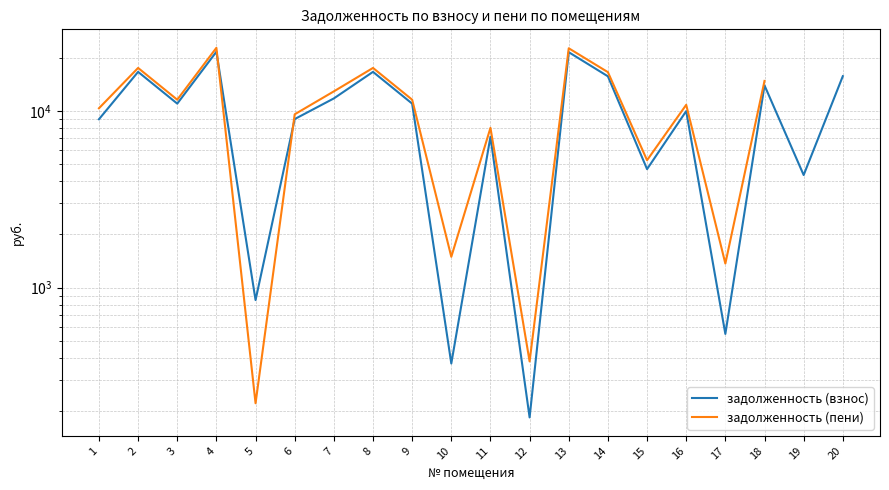

Read the задолженность (взнос) value at 1.

8959.0